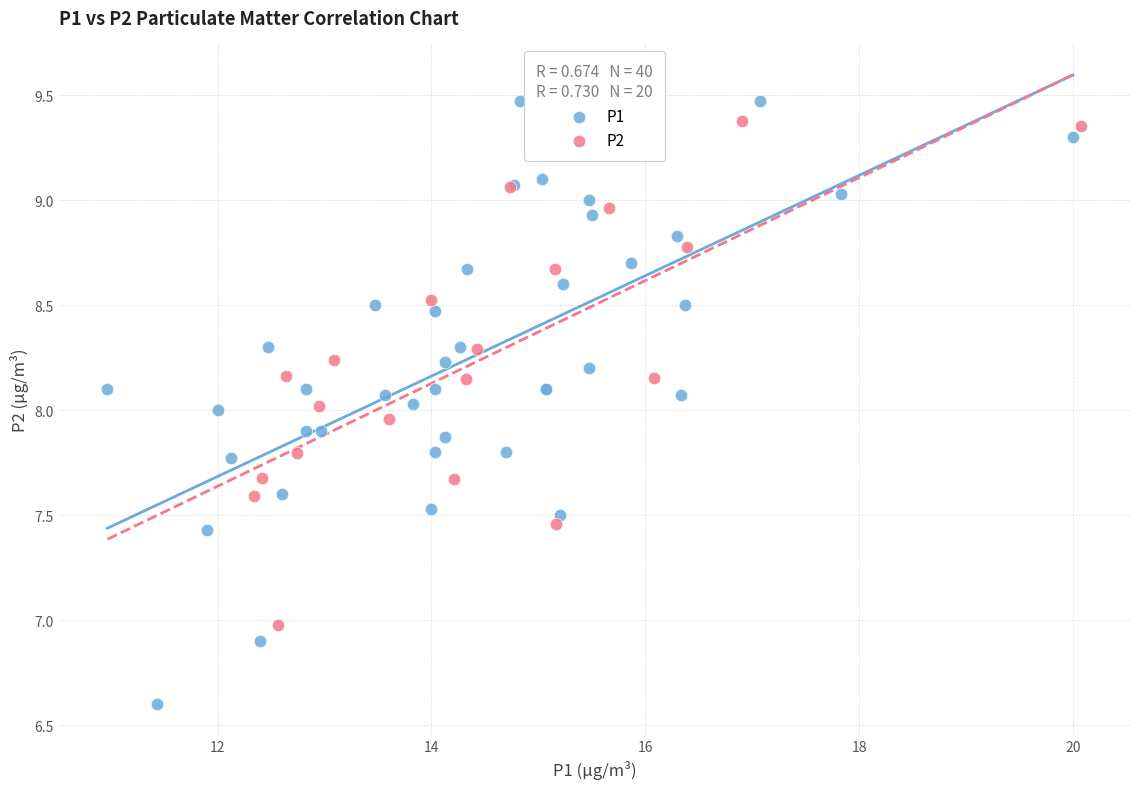

Which series has the widest spread of Y values?

P1